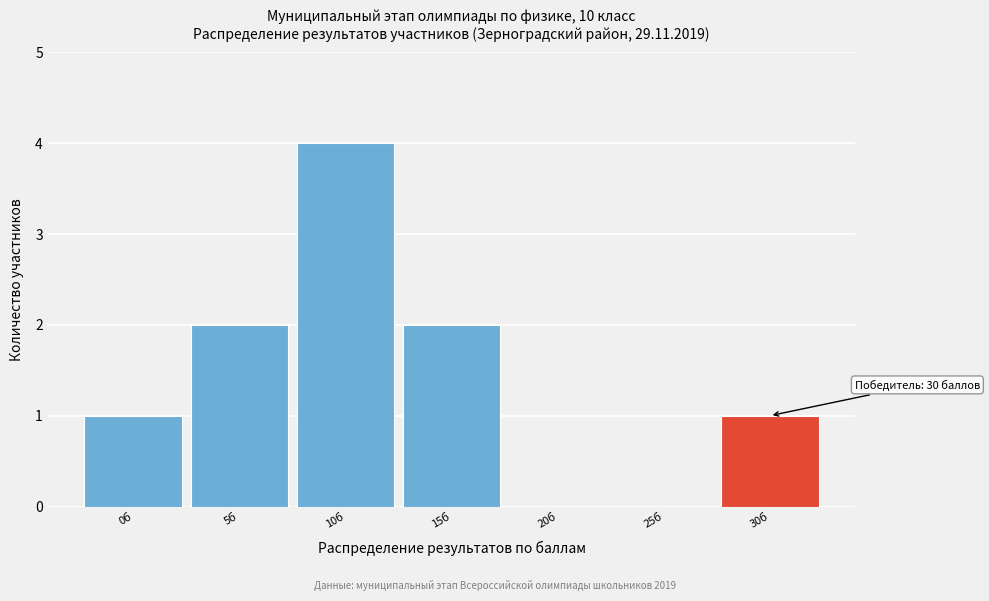

Reading left to right, transcribe all the data shown in this chart.

0б=1	5б=2	10б=4	15б=2	20б=0	25б=0	30б=1